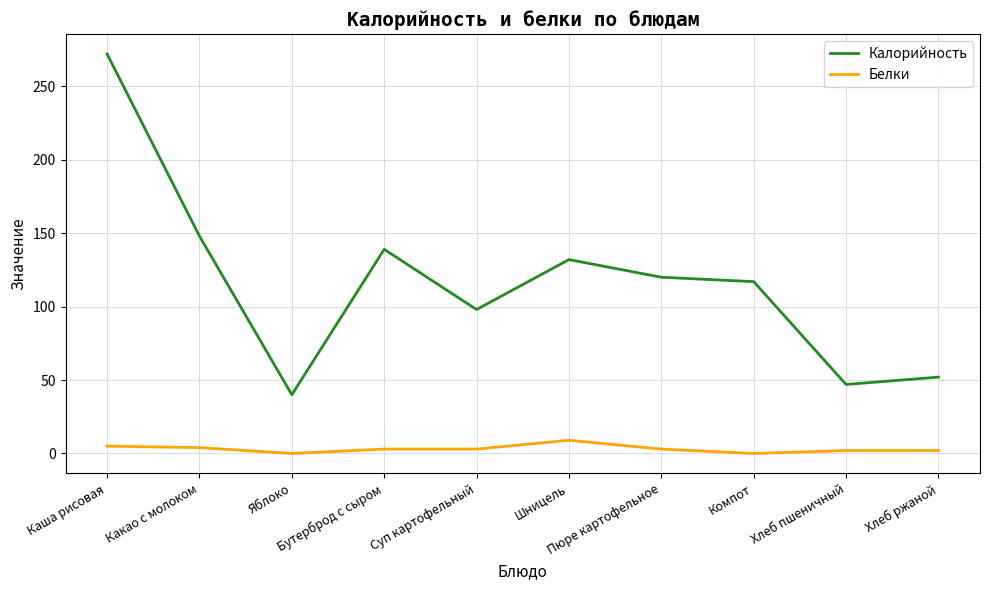

Where is the first local minimum for Калорийность?

Яблоко